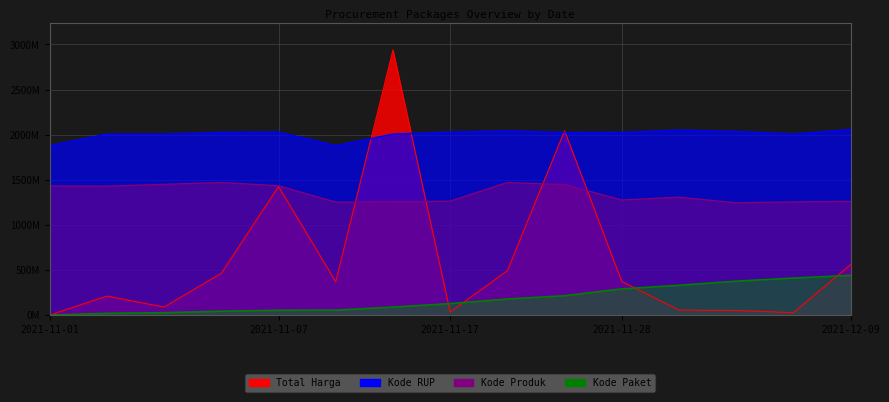

How many data points in Total Harga are less than 370566800?

7